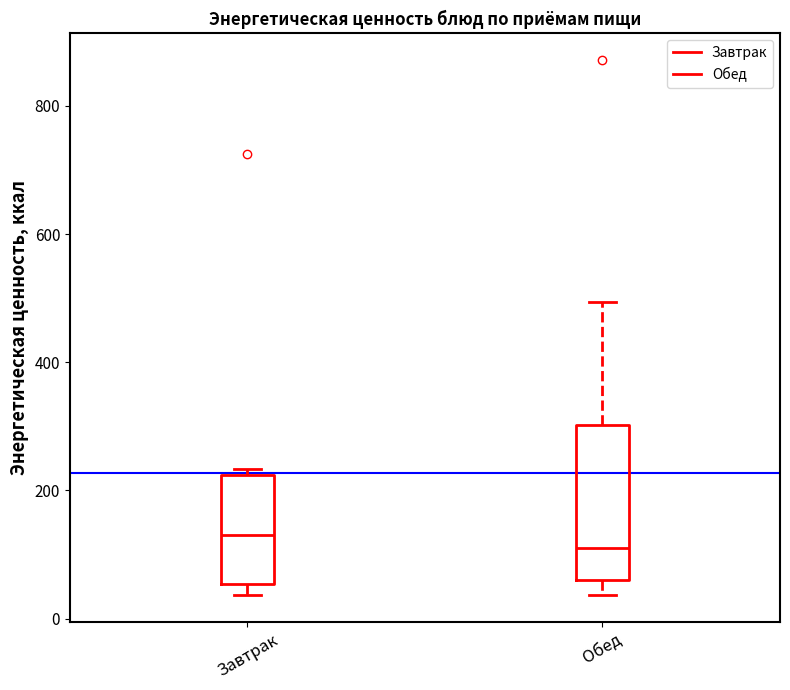

Which box's median line is the lowest?

Обед